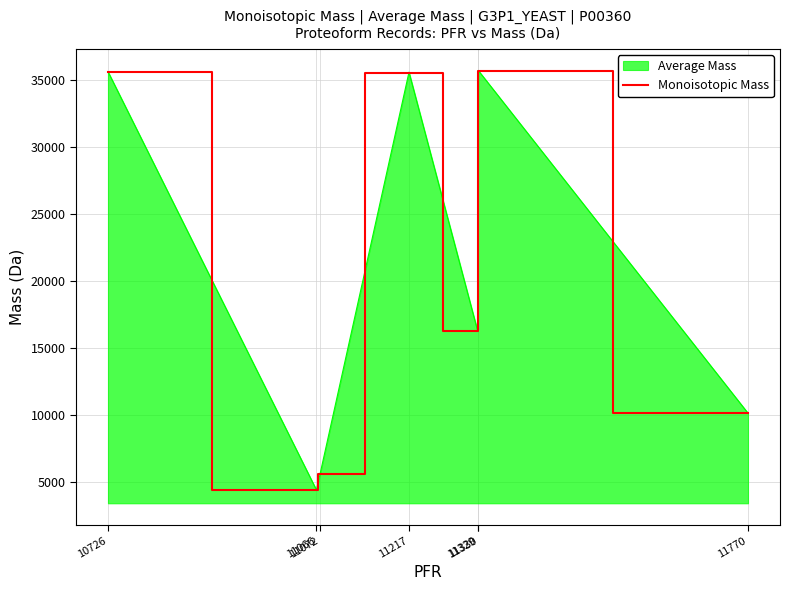

What is the maximum value shown in the chart?

35749.9